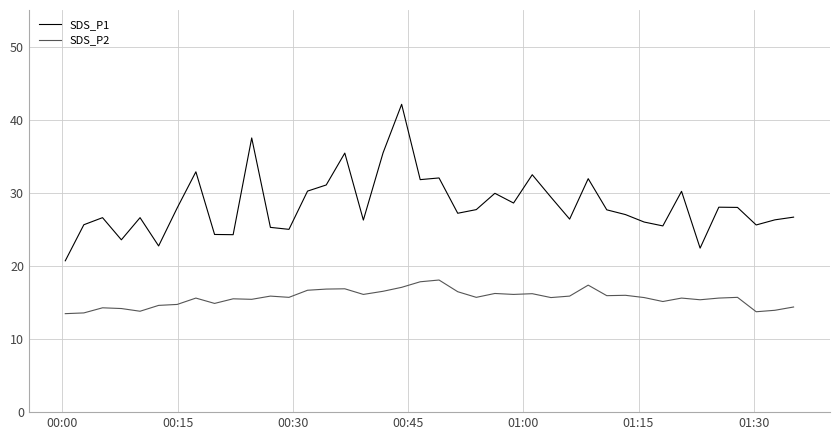

True or false: SDS_P2 and SDS_P1 cross at least once.

False